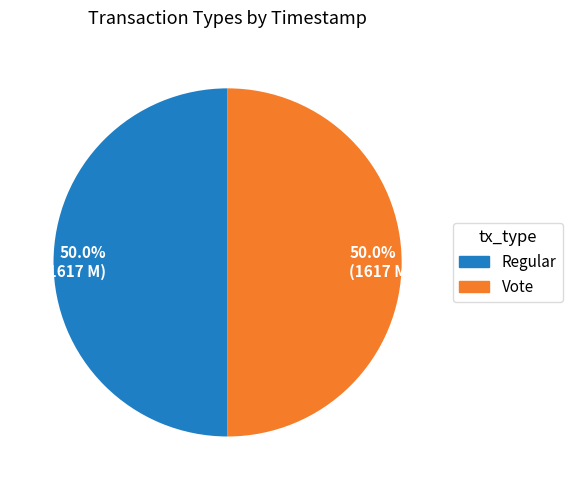

How many slices are in this pie chart?

2